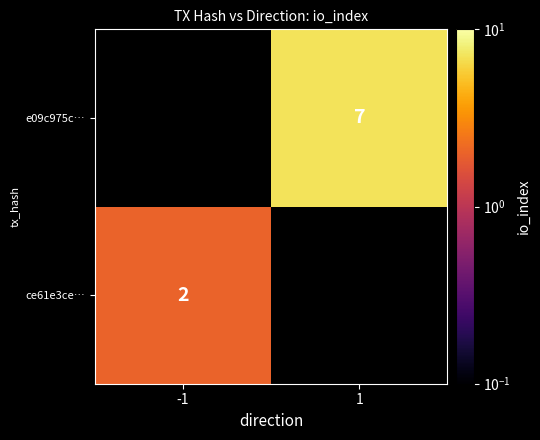

Is it true that e09c975c… equals 3 at 1?

False